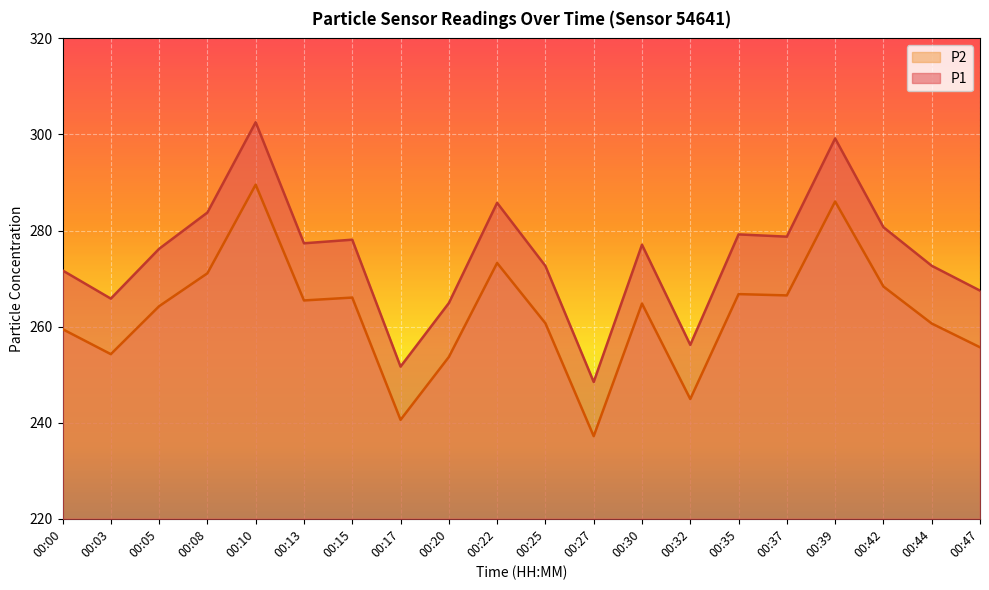

How many lines are shown in the chart?

2